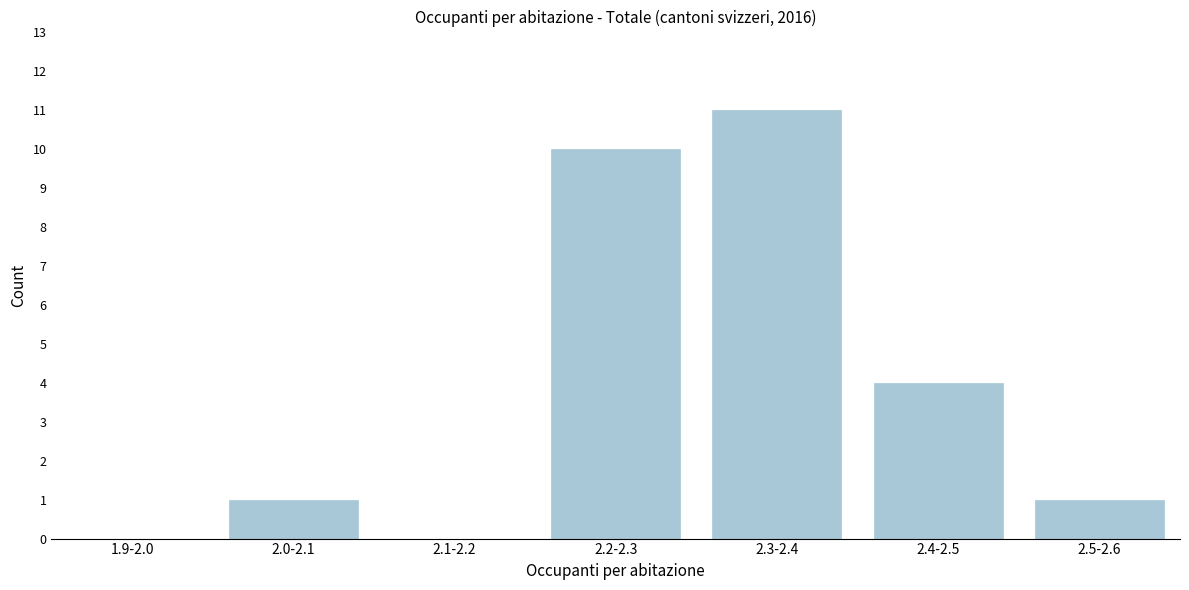

Reading left to right, extract all data points from this chart.

1.9-2.0=0	2.0-2.1=1	2.1-2.2=0	2.2-2.3=10	2.3-2.4=11	2.4-2.5=4	2.5-2.6=1